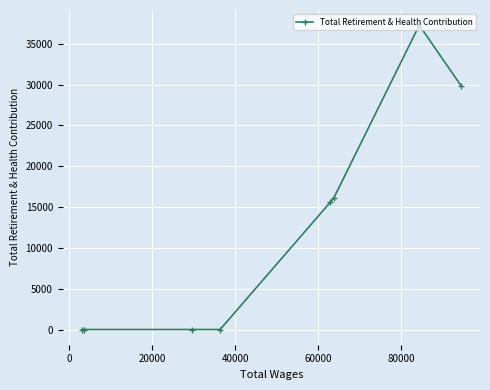

What is the average value?

12353